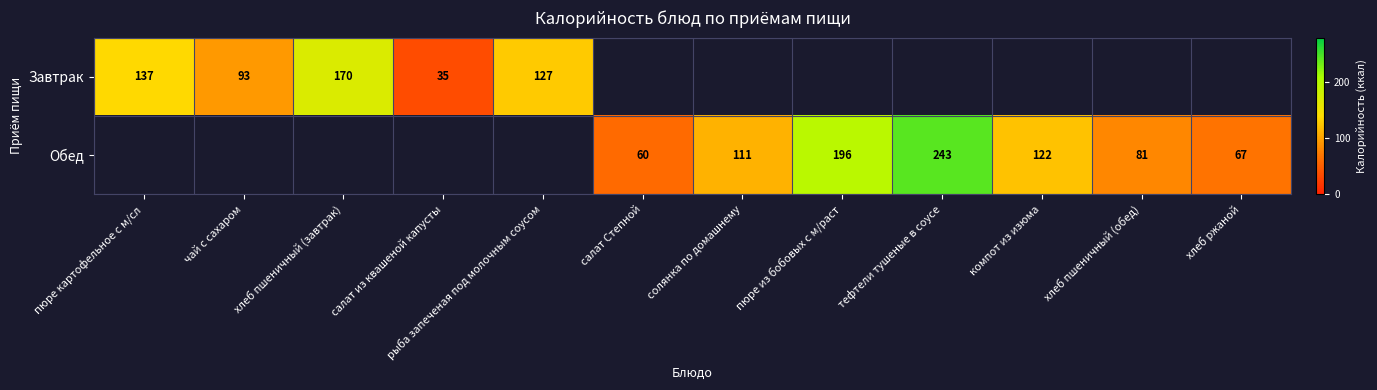

At how many categories does at least one series exceed 50?

11